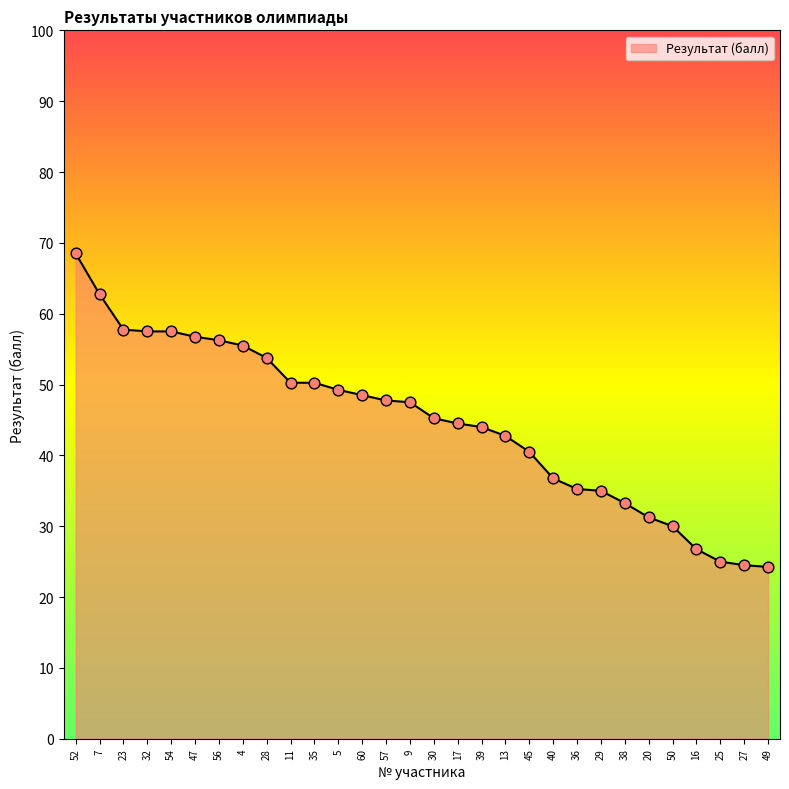

Approximately how many times larger is the value at 40 compared to 47?

0.6